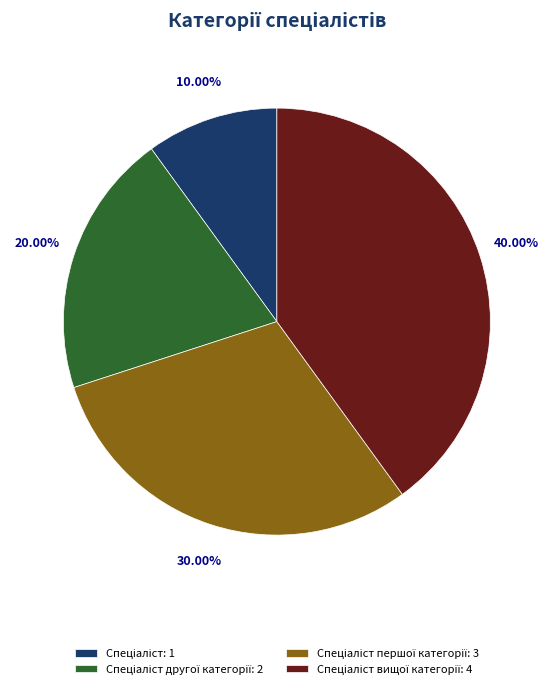

Is there any slice that represents more than half of the pie?

No